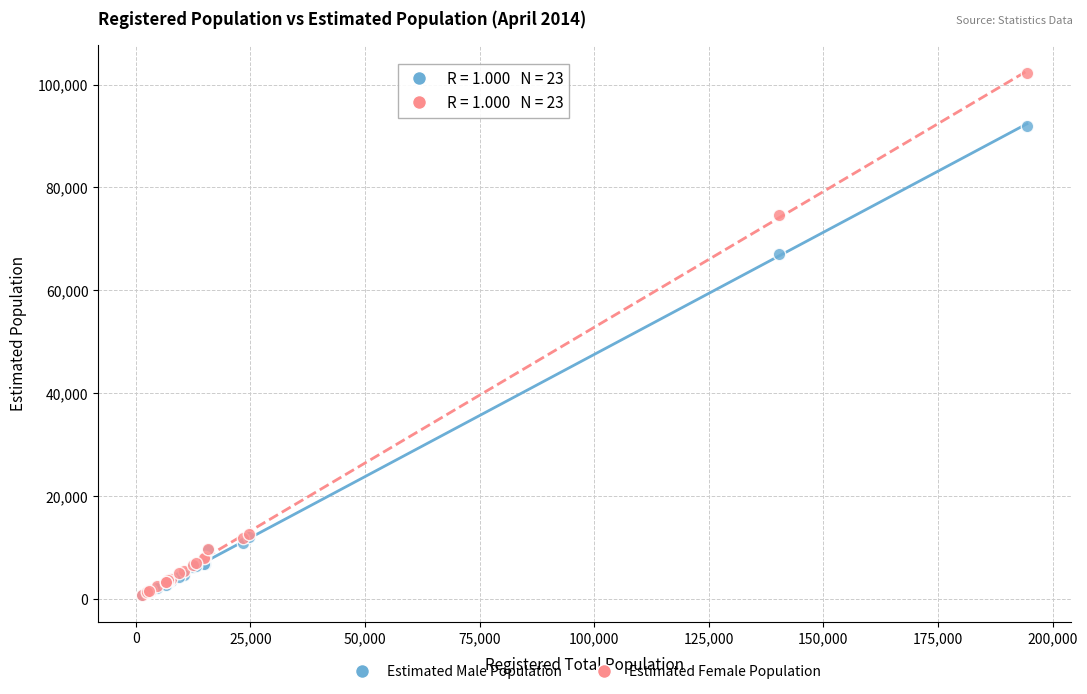

Which series has the largest Y range (max minus min)?

Estimated Female Population